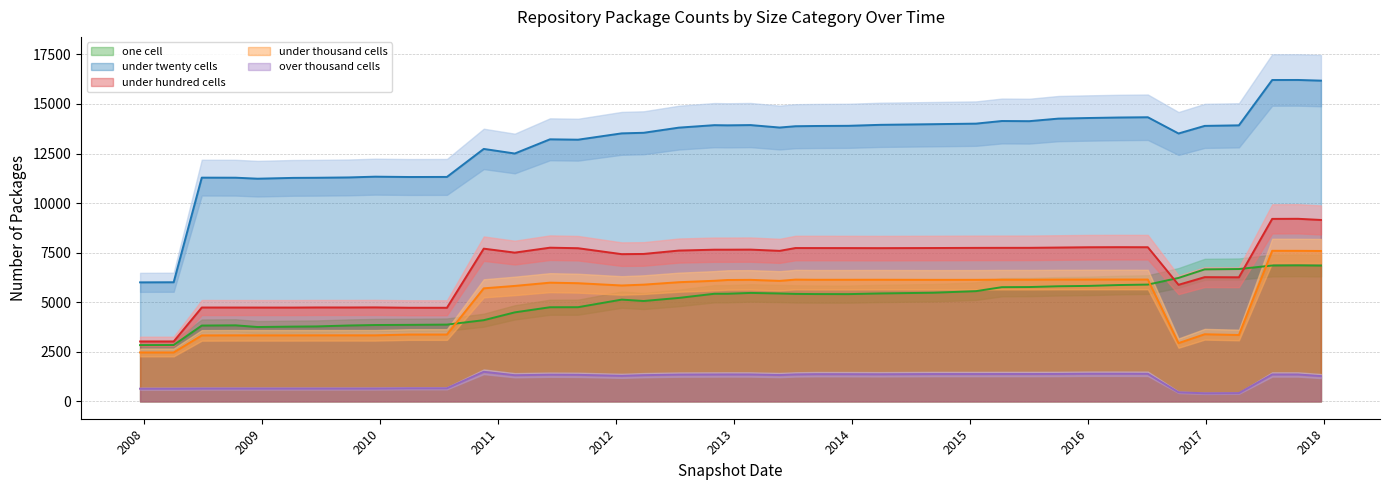

What is the approximate value of under_hundred_cells at 2012-10-31?

7650